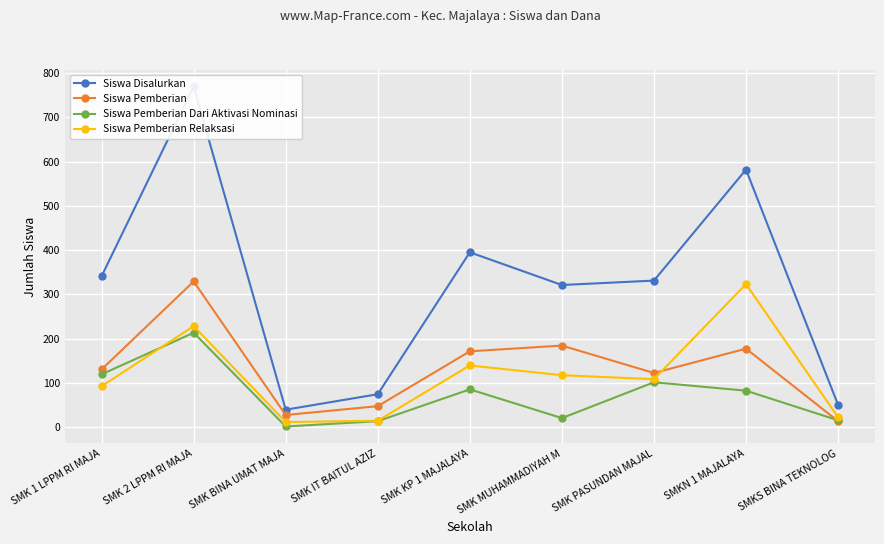

Where is the first local maximum for Siswa Disalurkan?

SMK 2 LPPM RI MAJA